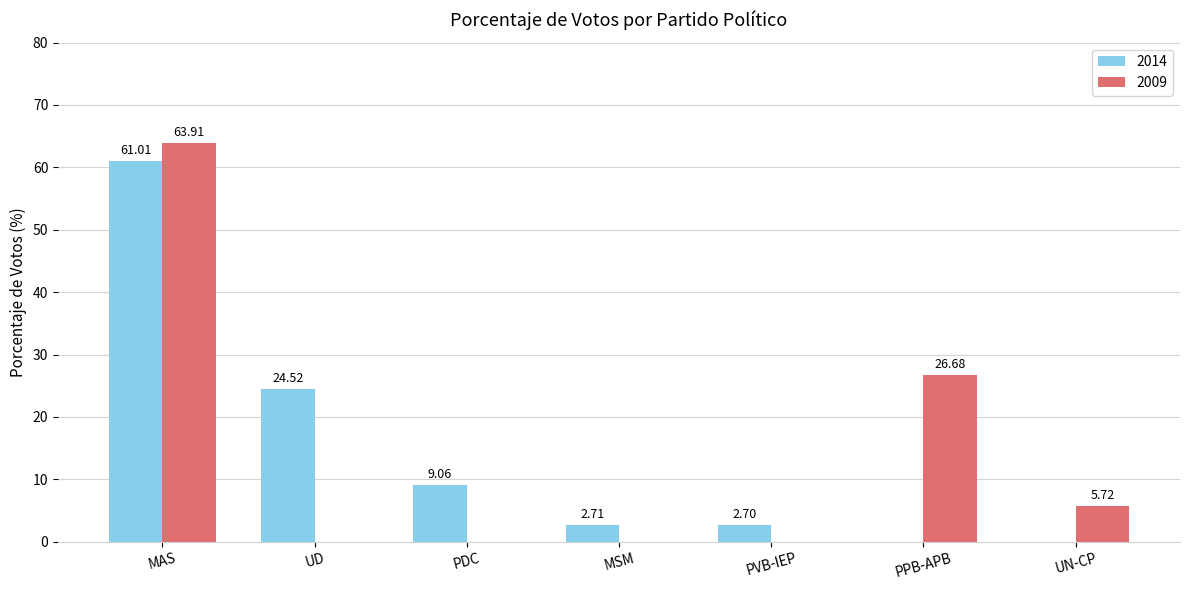

What is the sum of the 2009 values at UN-CP and UD?

5.7